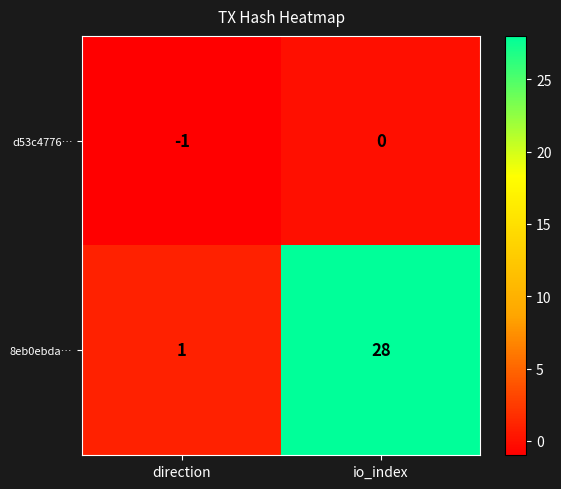

List the series in order of their peak value, lowest first.

d53c4776…, 8eb0ebda…